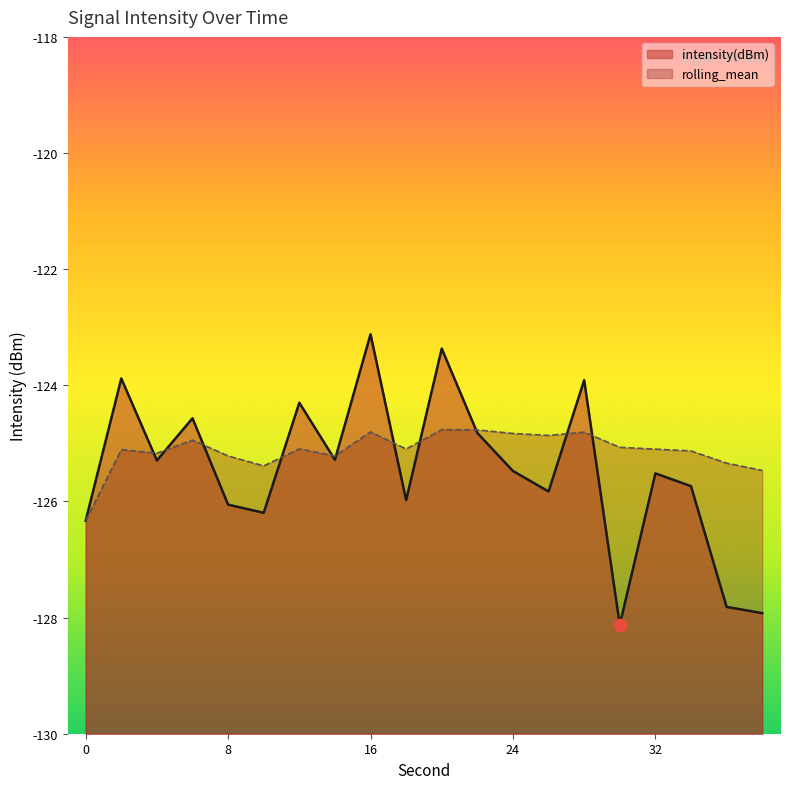

Is the value of rolling_mean at 26 greater than the value of intensity(dBm) at 0?

Yes